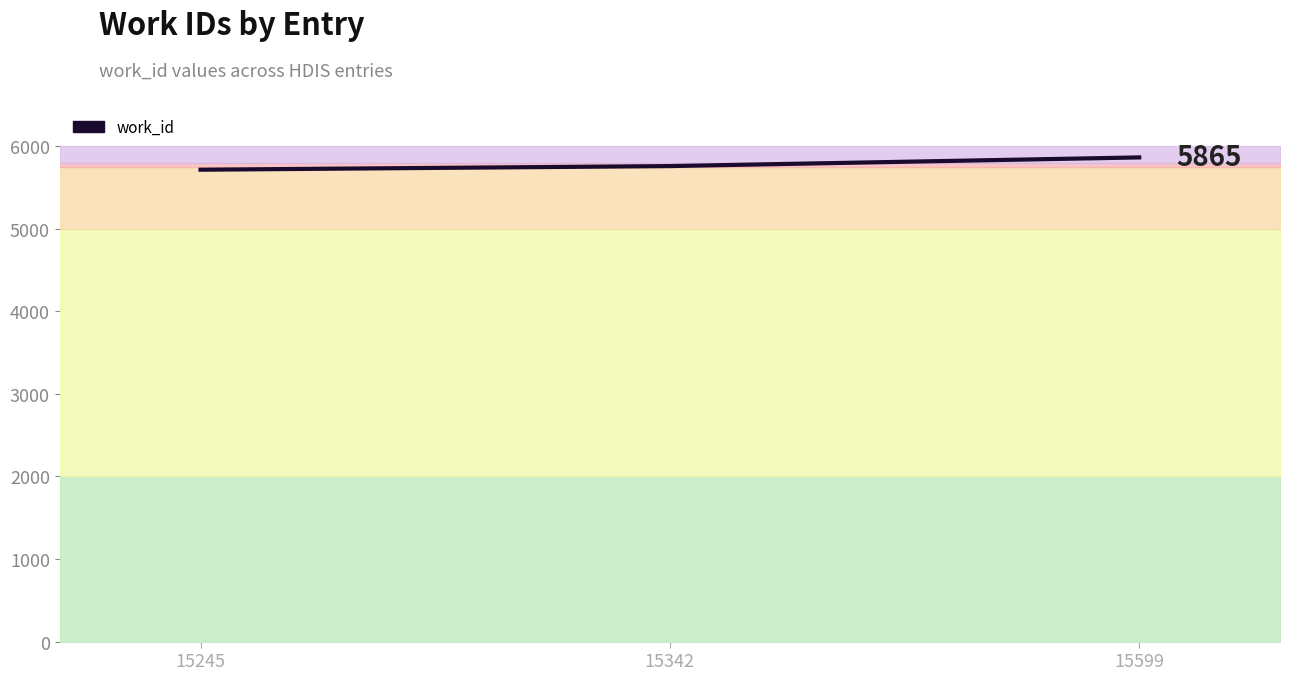

What is the minimum value shown in the chart?

5716